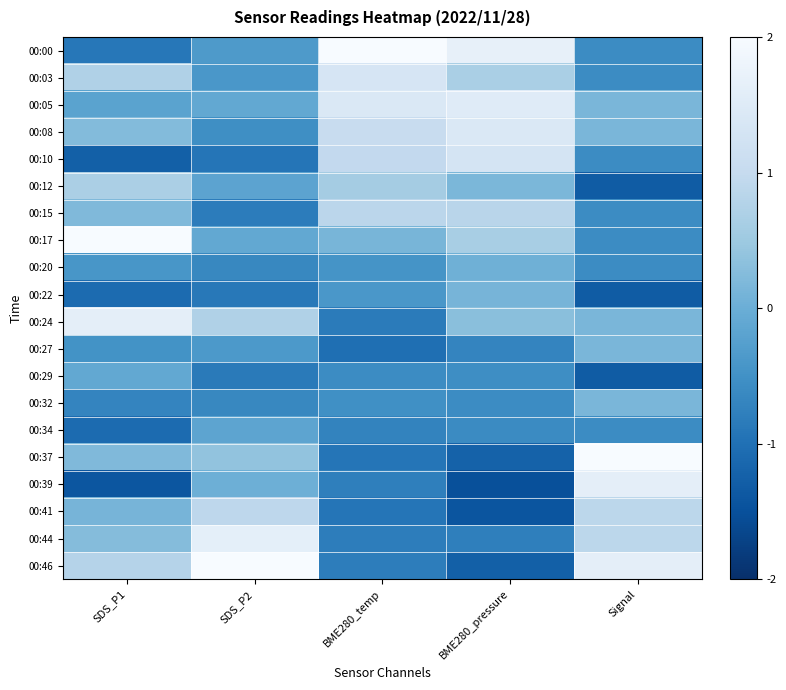

At BME280_temp, list the series in order from largest to smallest.

00:00, 00:05, 00:03, 00:08, 00:10, 00:15, 00:12, 00:17, 00:22, 00:20, 00:32, 00:29, 00:34, 00:39, 00:44, 00:46, 00:24, 00:37, 00:41, 00:27